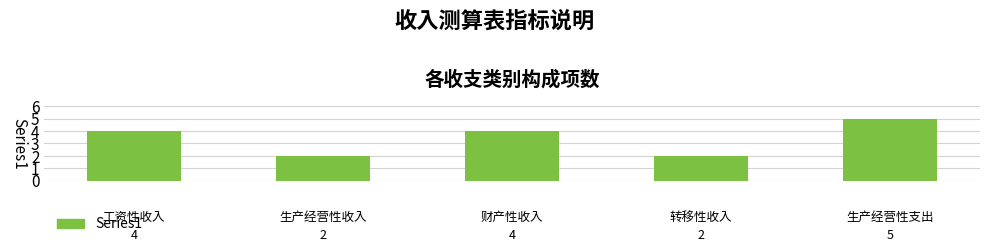

Count the number of categories in the chart.

5